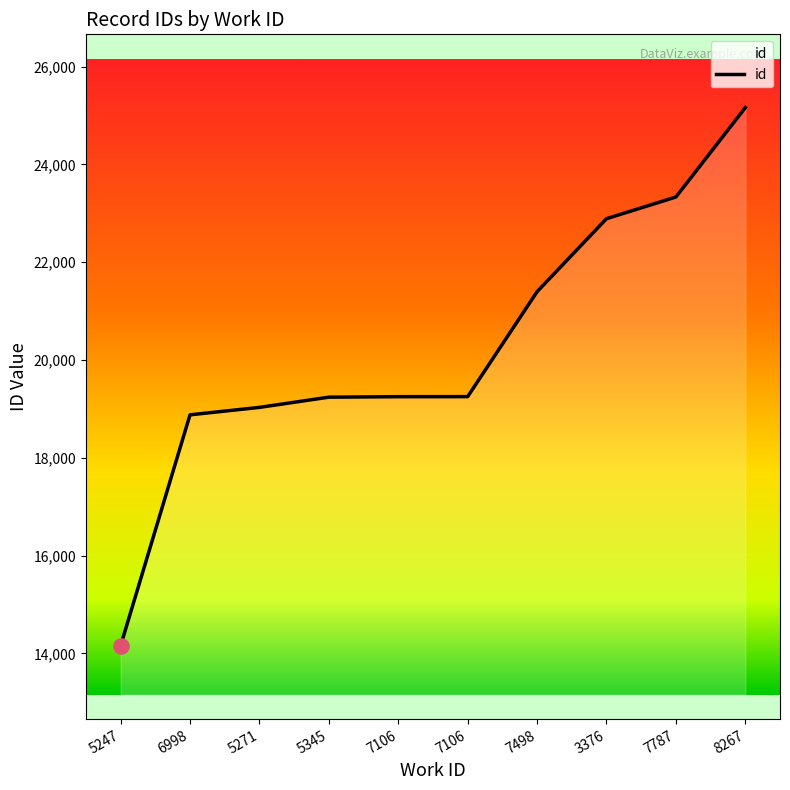

Which has a higher value, 6998 or 7498?

7498